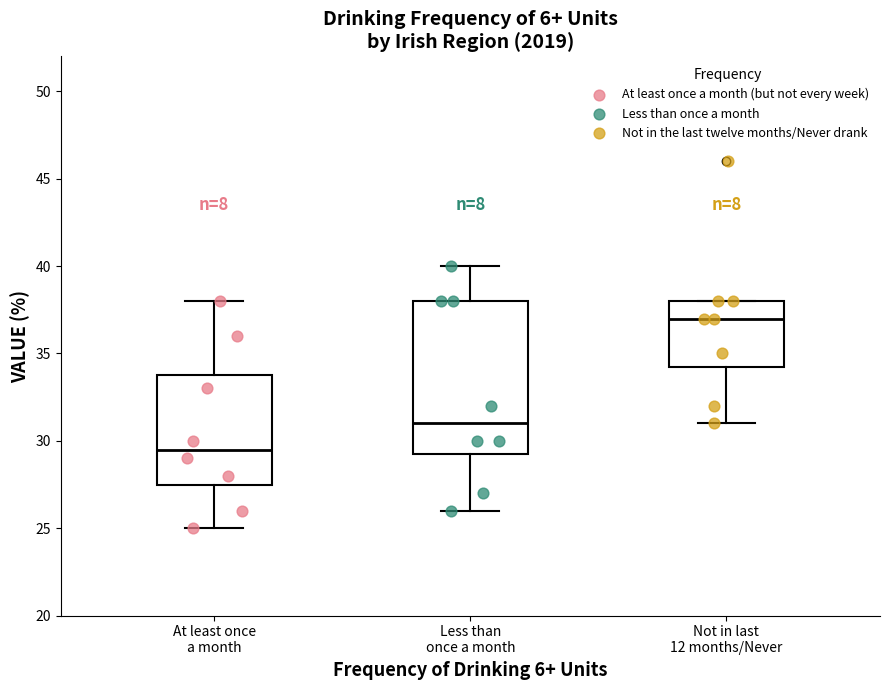

Which box is the tallest, from its lower edge to its upper edge?

Less than once a month